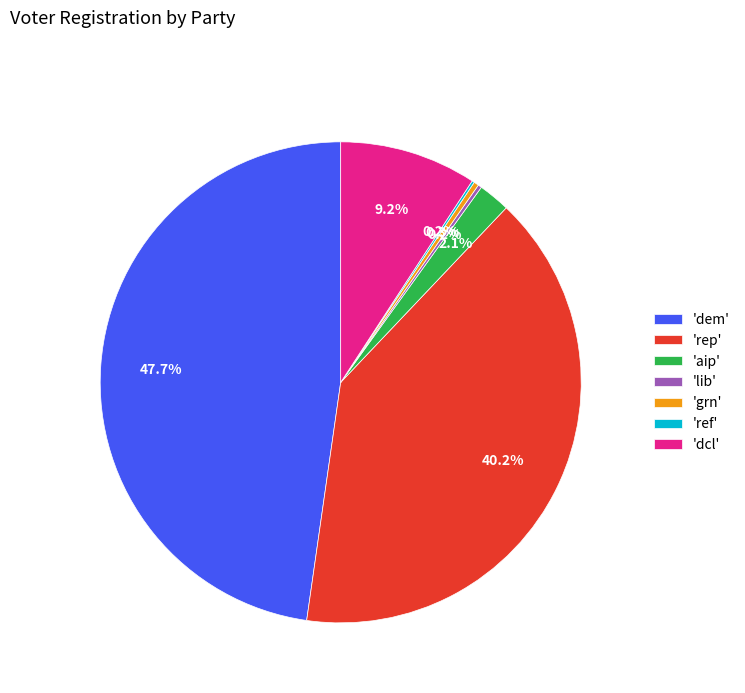

What is the largest slice in the pie chart?

'dem'